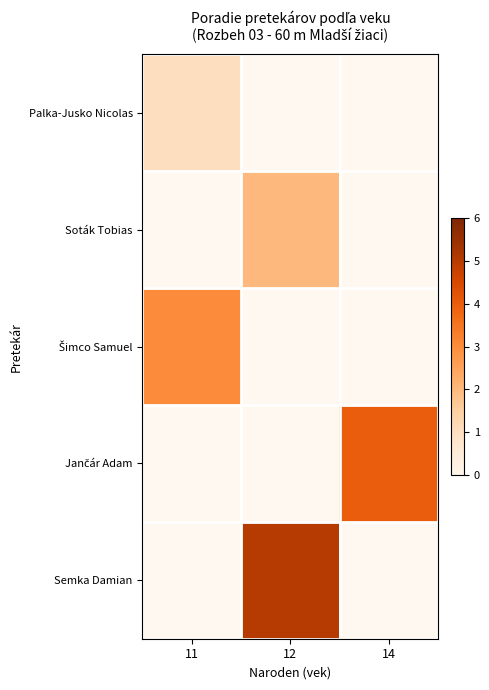

At 14, list the series in order from smallest to largest.

Palka-Jusko Nicolas, Soták Tobias, Šimco Samuel, Jančár Adam, Semka Damian